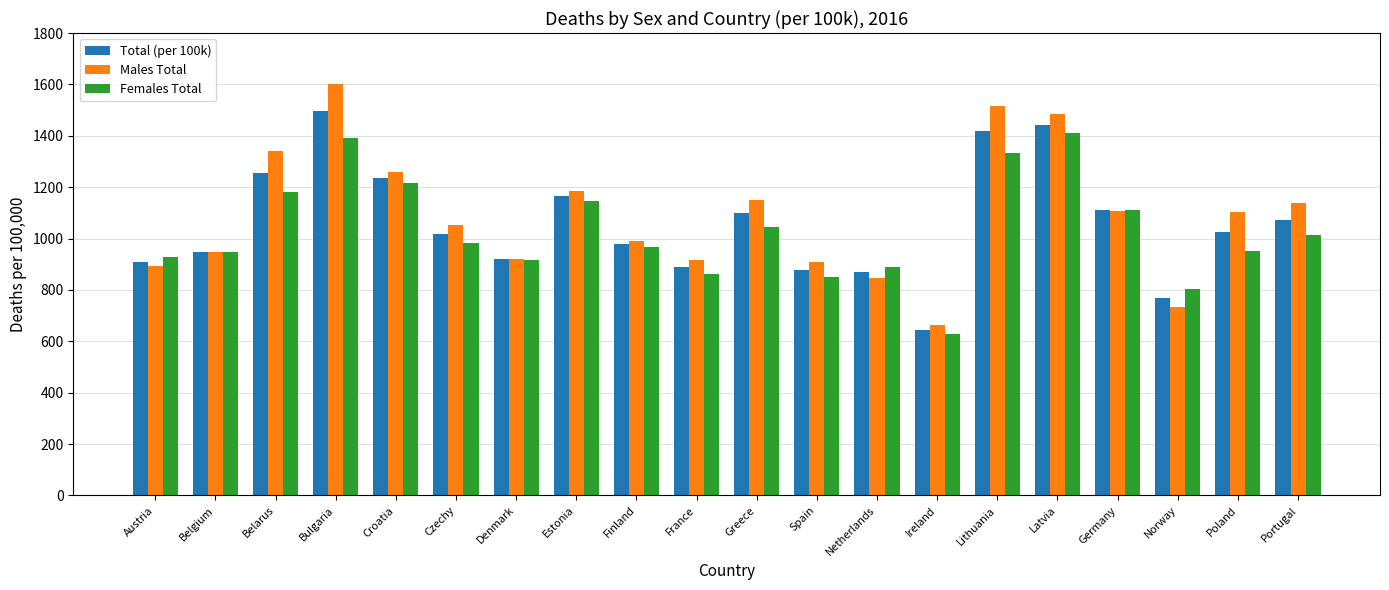

What is the approximate value of Males Total at Spain?

909.6